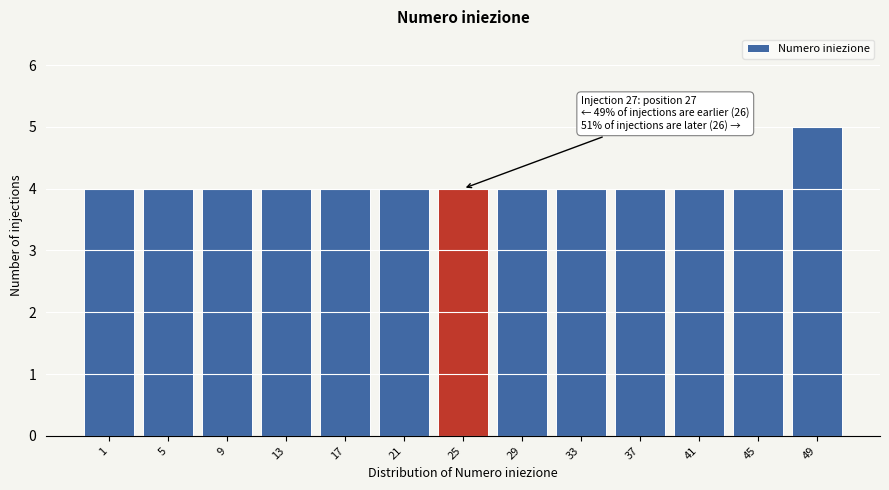

Reading left to right, transcribe all the data shown in this chart.

1=4	5=4	9=4	13=4	17=4	21=4	25=4	29=4	33=4	37=4	41=4	45=4	49=5